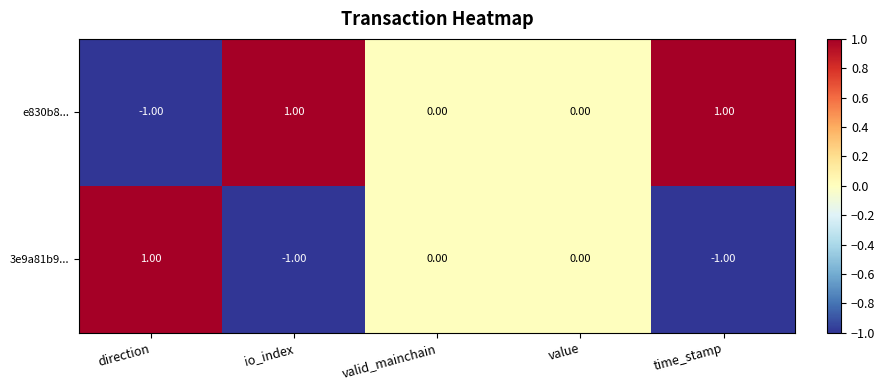

Rank the series at direction from lowest to highest value.

e830b8..., 3e9a81b9...